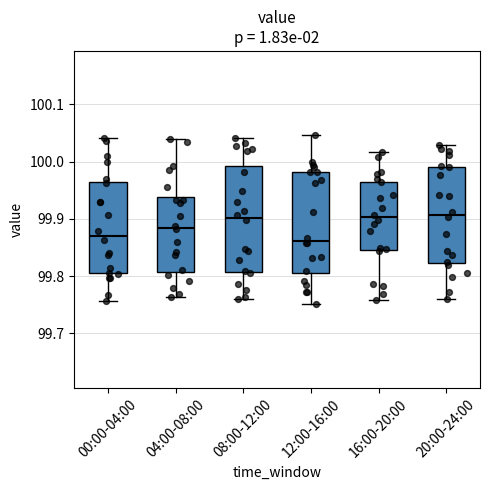

Reading left to right, read every box against the y-axis: the position of its median line, the range the box covers, and the ends of its whiskers. The values are not printed on the chart, so give them approximately, as read against the axis.

00:00-04:00: median 99.87, box 99.80 to 99.96, whiskers 99.76 to 100.04
04:00-08:00: median 99.88, box 99.81 to 99.94, whiskers 99.76 to 100.04
08:00-12:00: median 99.90, box 99.81 to 99.99, whiskers 99.76 to 100.04
12:00-16:00: median 99.86, box 99.81 to 99.98, whiskers 99.75 to 100.05
16:00-20:00: median 99.90, box 99.85 to 99.97, whiskers 99.76 to 100.02
20:00-24:00: median 99.91, box 99.82 to 99.99, whiskers 99.76 to 100.03